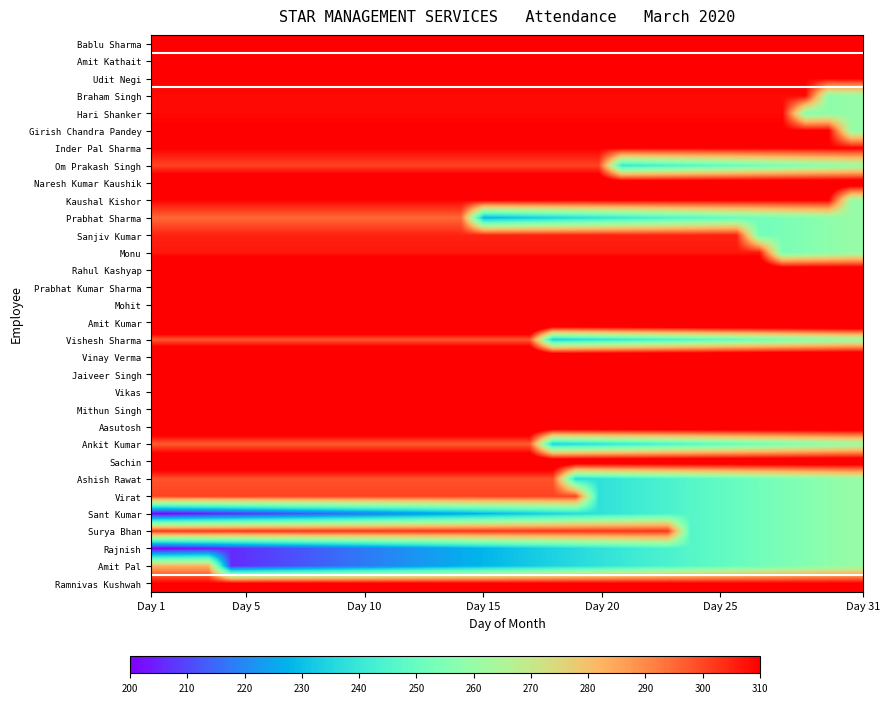

Reading right to left, list all the values displayed in this chart.

Bablu Sharma: 310.0	310.0	310.0	310.0	310.0	310.0	310.0	310.0	310.0	310.0	310.0	310.0	310.0	310.0	310.0	310.0	310.0	310.0	310.0	310.0	310.0	310.0	310.0	310.0	310.0	310.0	310.0	310.0	310.0	310.0	310.0
Amit Kathait: 310.0	310.0	310.0	310.0	310.0	310.0	310.0	310.0	310.0	310.0	310.0	310.0	310.0	310.0	310.0	310.0	310.0	310.0	310.0	310.0	310.0	310.0	310.0	310.0	310.0	310.0	310.0	310.0	310.0	310.0	310.0
Udit Negi: 310.0	310.0	310.0	310.0	310.0	310.0	310.0	310.0	310.0	310.0	310.0	310.0	310.0	310.0	310.0	310.0	310.0	310.0	310.0	310.0	310.0	310.0	310.0	310.0	310.0	310.0	310.0	310.0	310.0	310.0	310.0
Braham Singh: 260.0	258.0	308.6	308.6	308.6	308.6	308.6	308.6	308.6	308.6	308.6	308.6	308.6	308.6	308.6	308.6	308.6	308.6	308.6	308.6	308.6	308.6	308.6	308.6	308.6	308.6	308.6	308.6	308.6	308.6	308.6
Hari Shanker: 260.0	258.0	256.0	308.6	308.6	308.6	308.6	308.6	308.6	308.6	308.6	308.6	308.6	308.6	308.6	308.6	308.6	308.6	308.6	308.6	308.6	308.6	308.6	308.6	308.6	308.6	308.6	308.6	308.6	308.6	308.6
Girish Chandra Pandey: 260.0	310.5	310.5	310.5	310.5	310.5	310.5	310.5	310.5	310.5	310.5	310.5	310.5	310.5	310.5	310.5	310.5	310.5	310.5	310.5	310.5	310.5	310.5	310.5	310.5	310.5	310.5	310.5	310.5	310.5	310.5
Inder Pal Sharma: 310.0	310.0	310.0	310.0	310.0	310.0	310.0	310.0	310.0	310.0	310.0	310.0	310.0	310.0	310.0	310.0	310.0	310.0	310.0	310.0	310.0	310.0	310.0	310.0	310.0	310.0	310.0	310.0	310.0	310.0	310.0
Om Prakash Singh: 260.0	258.0	256.0	254.0	252.0	250.0	248.0	246.0	244.0	242.0	240.0	300.4	300.4	300.4	300.4	300.4	300.4	300.4	300.4	300.4	300.4	300.4	300.4	300.4	300.4	300.4	300.4	300.4	300.4	300.4	300.4
Naresh Kumar Kaushik: 320.0	320.0	320.0	320.0	320.0	320.0	320.0	320.0	320.0	320.0	320.0	320.0	320.0	320.0	320.0	320.0	320.0	320.0	320.0	320.0	320.0	320.0	320.0	320.0	320.0	320.0	320.0	320.0	320.0	320.0	320.0
Kaushal Kishor: 260.0	309.5	309.5	309.5	309.5	309.5	309.5	309.5	309.5	309.5	309.5	309.5	309.5	309.5	309.5	309.5	309.5	309.5	309.5	309.5	309.5	309.5	309.5	309.5	309.5	309.5	309.5	309.5	309.5	309.5	309.5
Prabhat Sharma: 260.0	258.0	256.0	254.0	252.0	250.0	248.0	246.0	244.0	242.0	240.0	238.0	236.0	234.0	232.0	230.0	228.0	295.0	295.0	295.0	295.0	295.0	295.0	295.0	295.0	295.0	295.0	295.0	295.0	295.0	295.0
Sanjiv Kumar: 260.0	258.0	256.0	254.0	252.0	305.2	305.2	305.2	305.2	305.2	305.2	305.2	305.2	305.2	305.2	305.2	305.2	305.2	305.2	305.2	305.2	305.2	305.2	305.2	305.2	305.2	305.2	305.2	305.2	305.2	305.2
Monu: 260.0	258.0	256.0	254.0	306.6	306.6	306.6	306.6	306.6	306.6	306.6	306.6	306.6	306.6	306.6	306.6	306.6	306.6	306.6	306.6	306.6	306.6	306.6	306.6	306.6	306.6	306.6	306.6	306.6	306.6	306.6
Rahul Kashyap: 320.0	320.0	320.0	320.0	320.0	320.0	320.0	320.0	320.0	320.0	320.0	320.0	320.0	320.0	320.0	320.0	320.0	320.0	320.0	320.0	320.0	320.0	320.0	320.0	320.0	320.0	320.0	320.0	320.0	320.0	320.0
Prabhat Kumar Sharma: 311.5	311.5	311.5	311.5	311.5	311.5	311.5	311.5	311.5	311.5	311.5	311.5	311.5	311.5	311.5	311.5	311.5	311.5	311.5	311.5	311.5	311.5	311.5	311.5	311.5	311.5	311.5	311.5	311.5	311.5	311.5
Mohit: 310.0	310.0	310.0	310.0	310.0	310.0	310.0	310.0	310.0	310.0	310.0	310.0	310.0	310.0	310.0	310.0	310.0	310.0	310.0	310.0	310.0	310.0	310.0	310.0	310.0	310.0	310.0	310.0	310.0	310.0	310.0
Amit Kumar: 338.5	338.5	338.5	338.5	338.5	338.5	338.5	338.5	338.5	338.5	338.5	338.5	338.5	338.5	338.5	338.5	338.5	338.5	338.5	338.5	338.5	338.5	338.5	338.5	338.5	338.5	338.5	338.5	338.5	338.5	338.5
Vishesh Sharma: 260.0	258.0	256.0	254.0	252.0	250.0	248.0	246.0	244.0	242.0	240.0	238.0	236.0	234.0	297.5	297.5	297.5	297.5	297.5	297.5	297.5	297.5	297.5	297.5	297.5	297.5	297.5	297.5	297.5	297.5	297.5
Vinay Verma: 329.0	329.0	329.0	329.0	329.0	329.0	329.0	329.0	329.0	329.0	329.0	329.0	329.0	329.0	329.0	329.0	329.0	329.0	329.0	329.0	329.0	329.0	329.0	329.0	329.0	329.0	329.0	329.0	329.0	329.0	329.0
Jaiveer Singh: 312.5	312.5	312.5	312.5	312.5	312.5	312.5	312.5	312.5	312.5	312.5	312.5	312.5	312.5	312.5	312.5	312.5	312.5	312.5	312.5	312.5	312.5	312.5	312.5	312.5	312.5	312.5	312.5	312.5	312.5	312.5
Vikas: 322.5	322.5	322.5	322.5	322.5	322.5	322.5	322.5	322.5	322.5	322.5	322.5	322.5	322.5	322.5	322.5	322.5	322.5	322.5	322.5	322.5	322.5	322.5	322.5	322.5	322.5	322.5	322.5	322.5	322.5	322.5
Mithun Singh: 325.0	325.0	325.0	325.0	325.0	325.0	325.0	325.0	325.0	325.0	325.0	325.0	325.0	325.0	325.0	325.0	325.0	325.0	325.0	325.0	325.0	325.0	325.0	325.0	325.0	325.0	325.0	325.0	325.0	325.0	325.0
Aasutosh: 323.5	323.5	323.5	323.5	323.5	323.5	323.5	323.5	323.5	323.5	323.5	323.5	323.5	323.5	323.5	323.5	323.5	323.5	323.5	323.5	323.5	323.5	323.5	323.5	323.5	323.5	323.5	323.5	323.5	323.5	323.5
Ankit Kumar: 260.0	258.0	256.0	254.0	252.0	250.0	248.0	246.0	244.0	242.0	240.0	238.0	236.0	234.0	297.0	297.0	297.0	297.0	297.0	297.0	297.0	297.0	297.0	297.0	297.0	297.0	297.0	297.0	297.0	297.0	297.0
Sachin: 321.5	321.5	321.5	321.5	321.5	321.5	321.5	321.5	321.5	321.5	321.5	321.5	321.5	321.5	321.5	321.5	321.5	321.5	321.5	321.5	321.5	321.5	321.5	321.5	321.5	321.5	321.5	321.5	321.5	321.5	321.5
Ashish Rawat: 260.0	258.0	256.0	254.0	252.0	250.0	248.0	246.0	244.0	242.0	240.0	238.0	236.0	298.4	298.4	298.4	298.4	298.4	298.4	298.4	298.4	298.4	298.4	298.4	298.4	298.4	298.4	298.4	298.4	298.4	298.4
Virat: 260.0	258.0	256.0	254.0	252.0	250.0	248.0	246.0	244.0	242.0	240.0	238.0	300.4	300.4	300.4	300.4	300.4	300.4	300.4	300.4	300.4	300.4	300.4	300.4	300.4	300.4	300.4	300.4	300.4	300.4	300.4
Sant Kumar: 260.0	258.0	256.0	254.0	252.0	250.0	248.0	246.0	244.0	242.0	240.0	238.0	236.0	234.0	232.0	230.0	228.0	226.0	224.0	222.0	220.0	218.0	216.0	214.0	212.0	210.0	208.0	206.0	204.0	202.0	200.0
Surya Bhan: 260.0	258.0	256.0	254.0	252.0	250.0	248.0	246.0	302.8	302.8	302.8	302.8	302.8	302.8	302.8	302.8	302.8	302.8	302.8	302.8	302.8	302.8	302.8	302.8	302.8	302.8	302.8	302.8	302.8	302.8	302.8
Rajnish: 260.0	258.0	256.0	254.0	252.0	250.0	248.0	246.0	244.0	242.0	240.0	238.0	236.0	234.0	232.0	230.0	228.0	226.0	224.0	222.0	220.0	218.0	216.0	214.0	212.0	210.0	208.0	206.0	204.0	202.0	200.0
Amit Pal: 260.0	258.0	256.0	254.0	252.0	250.0	248.0	246.0	244.0	242.0	240.0	238.0	236.0	234.0	232.0	230.0	228.0	226.0	224.0	222.0	220.0	218.0	216.0	214.0	212.0	210.0	208.0	206.0	282.9	282.9	282.9
Ramnivas Kushwah: 310.0	310.0	310.0	310.0	310.0	310.0	310.0	310.0	310.0	310.0	310.0	310.0	310.0	310.0	310.0	310.0	310.0	310.0	310.0	310.0	310.0	310.0	310.0	310.0	310.0	310.0	310.0	310.0	310.0	310.0	310.0